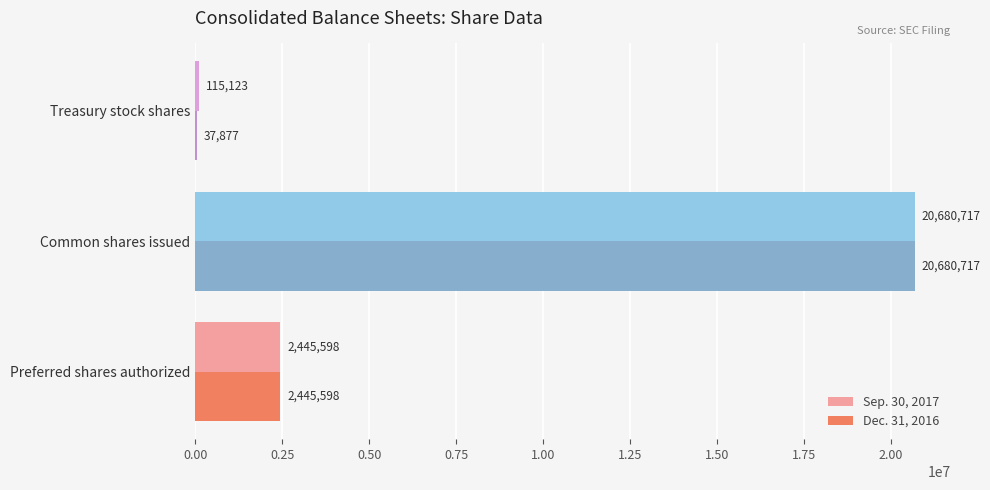

What is the sum of all Dec. 31, 2016 values?

23164192